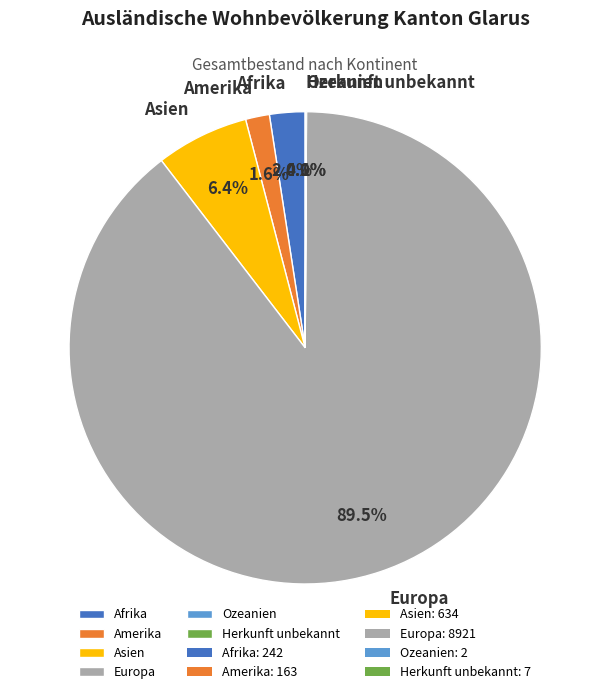

Which slice is the largest?

Europa